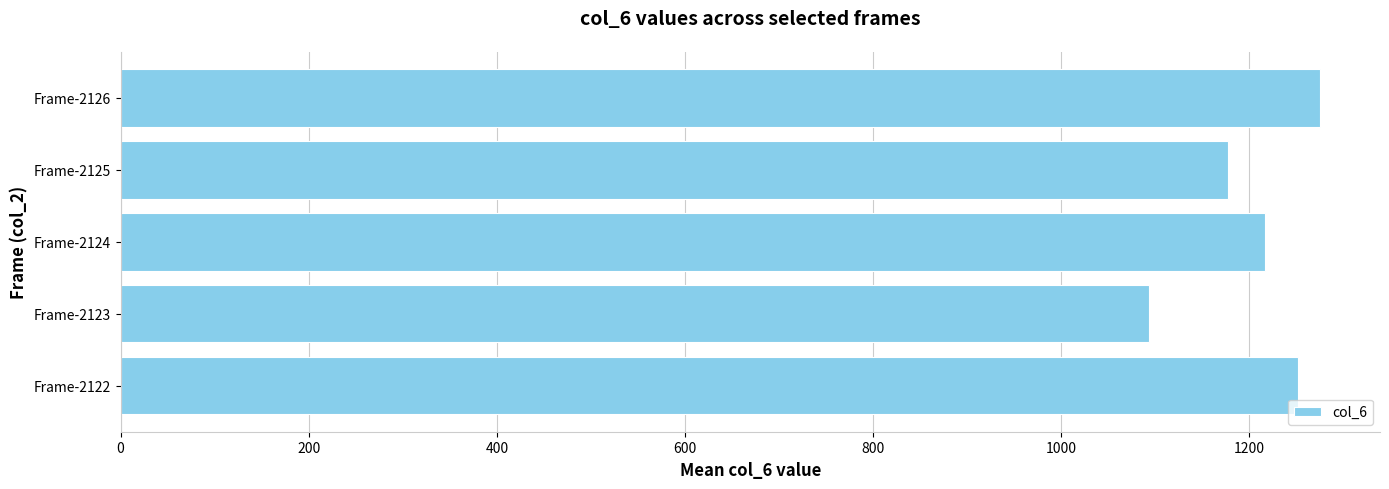

What is the sum of all values?

6013